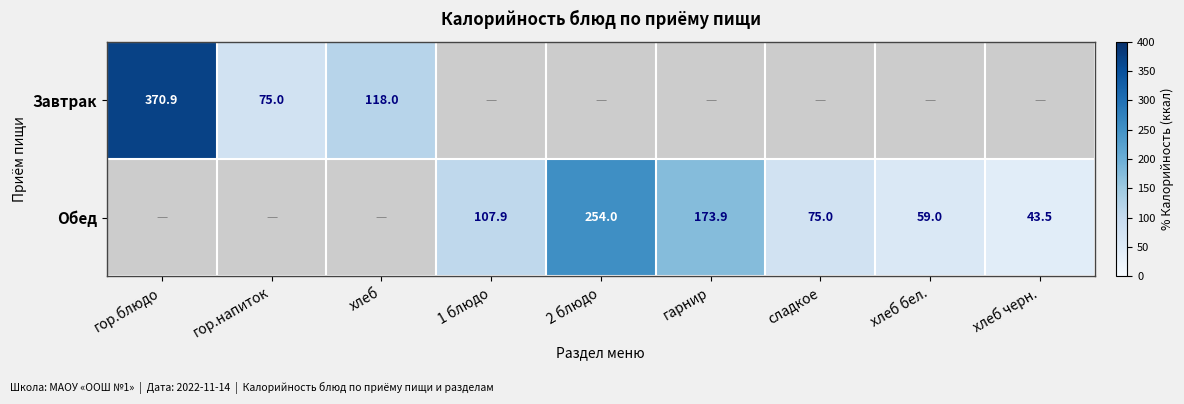

What is the difference between the Обед values at 1 блюдо and сладкое?

32.9